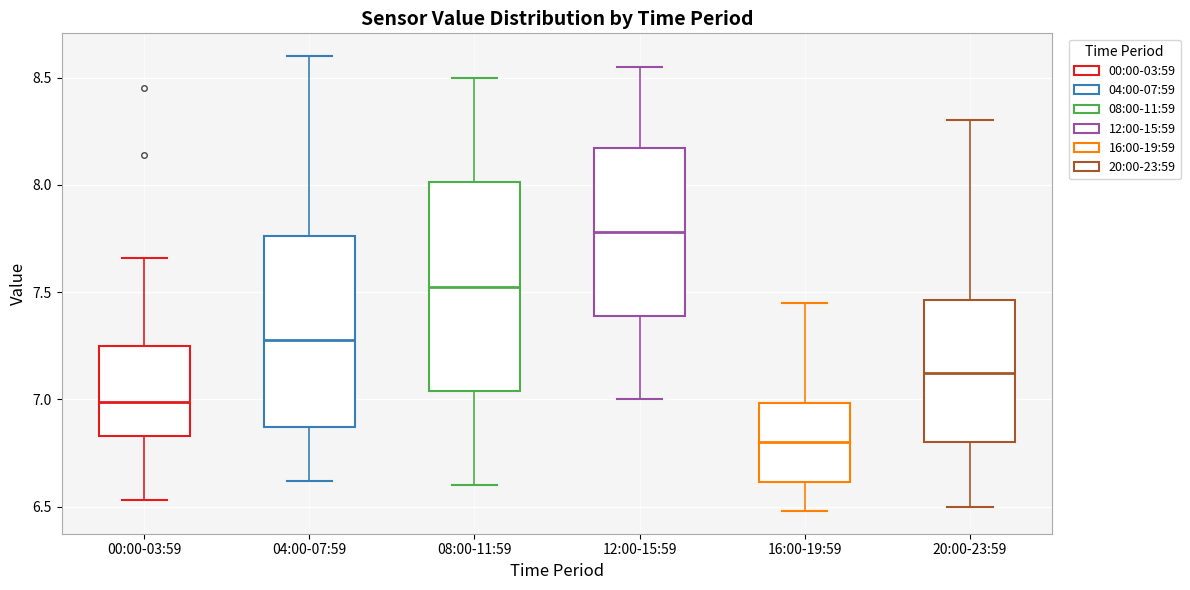

Which box has the lowest median line?

16:00-19:59